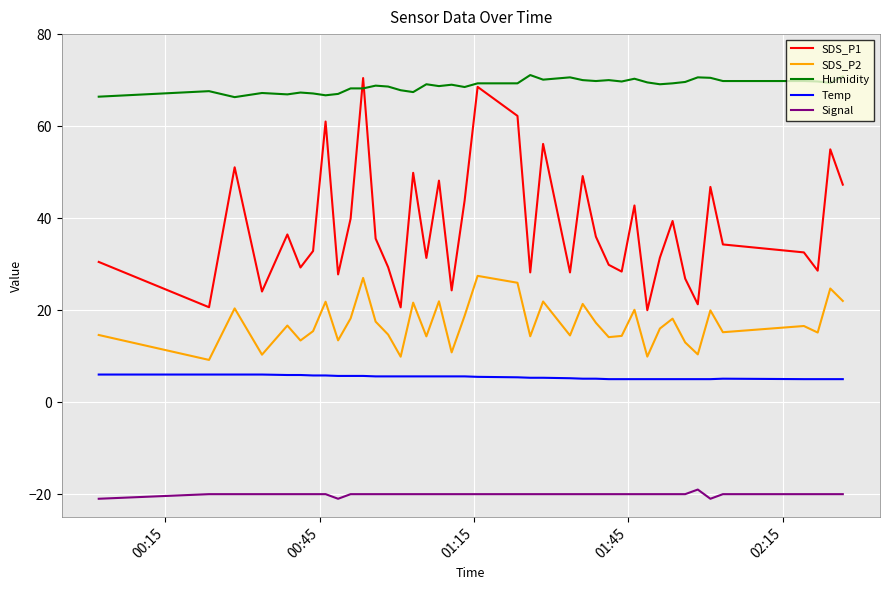

Which series has the largest range (max minus min)?

SDS_P1